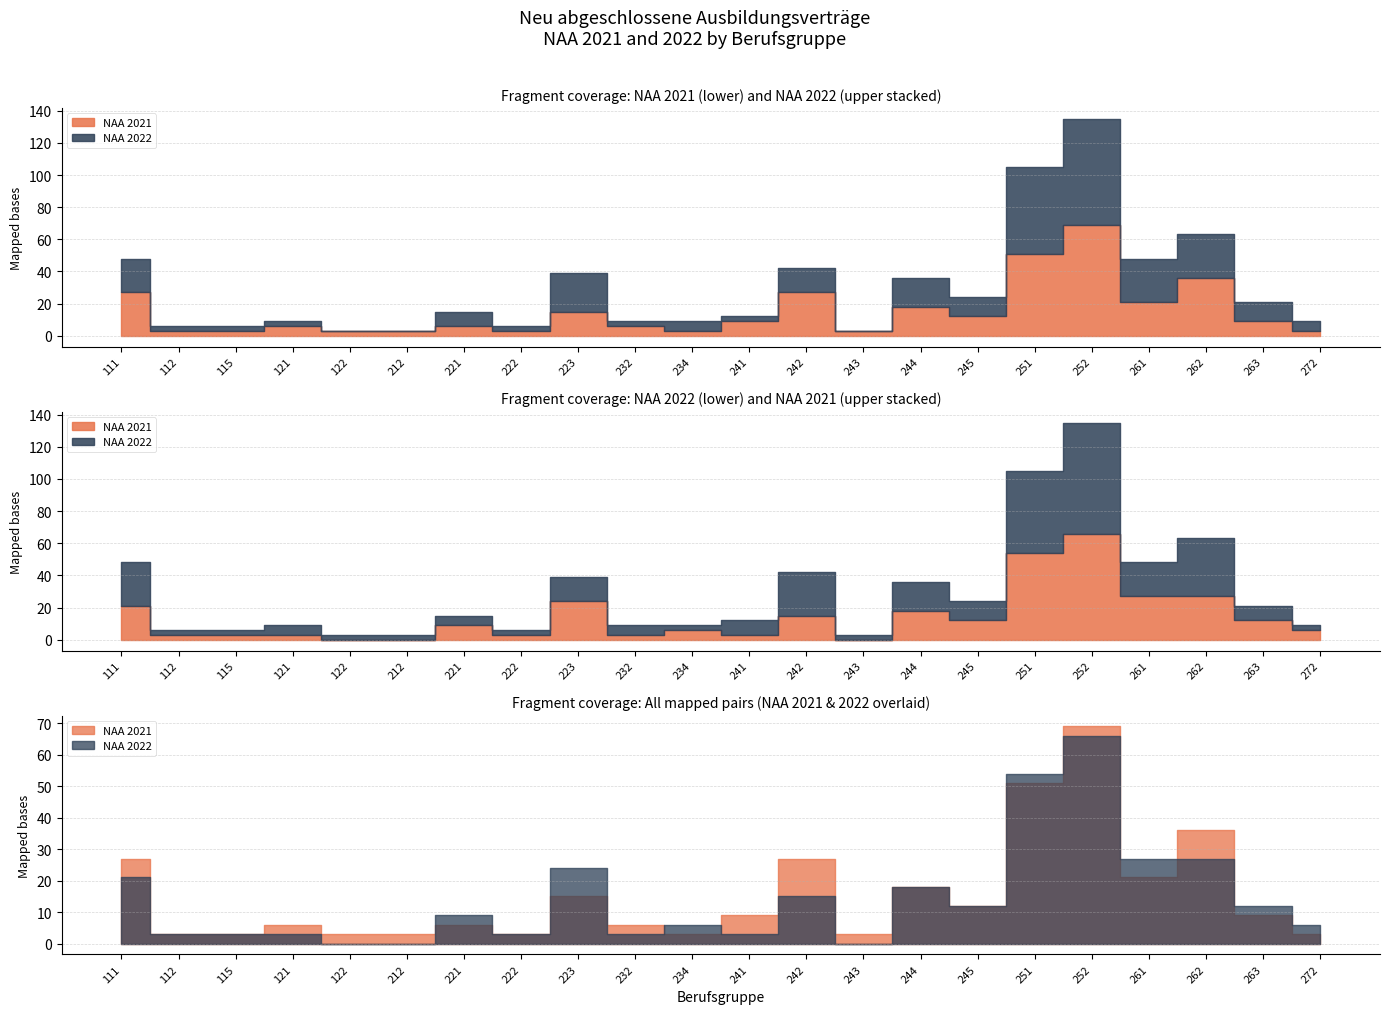

How many data points in NAA 2021 are above 9?

9